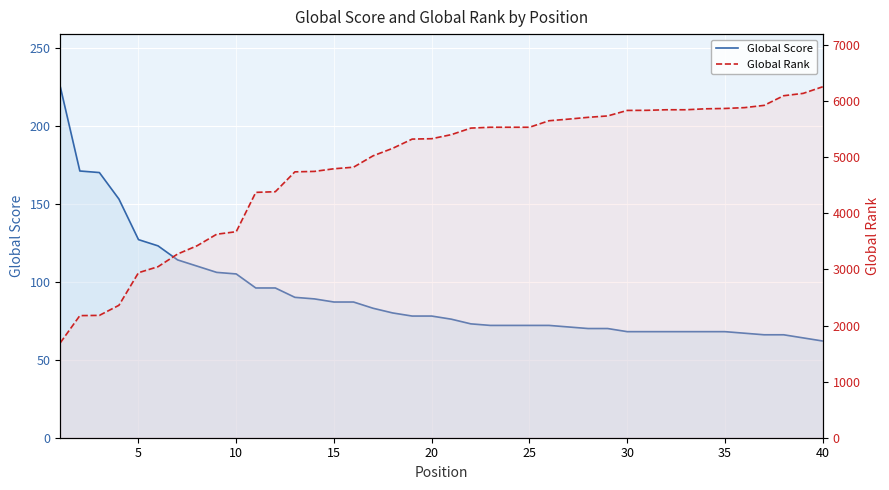

Reading left to right, list all the values displayed in this chart.

Global Score: 225	171	170	153	127	123	114	110	106	105	96	96	90	89	87	87	83	80	78	78	76	73	72	72	72	72	71	70	70	68	68	68	68	68	68	67	66	66	64	62
Global Rank: 1692	2177	2181	2361	2942	3049	3275	3423	3628	3673	4374	4386	4740	4748	4795	4823	5026	5159	5324	5331	5403	5520	5535	5535	5535	5651	5680	5712	5737	5835	5837	5847	5847	5864	5870	5885	5925	6097	6139	6257